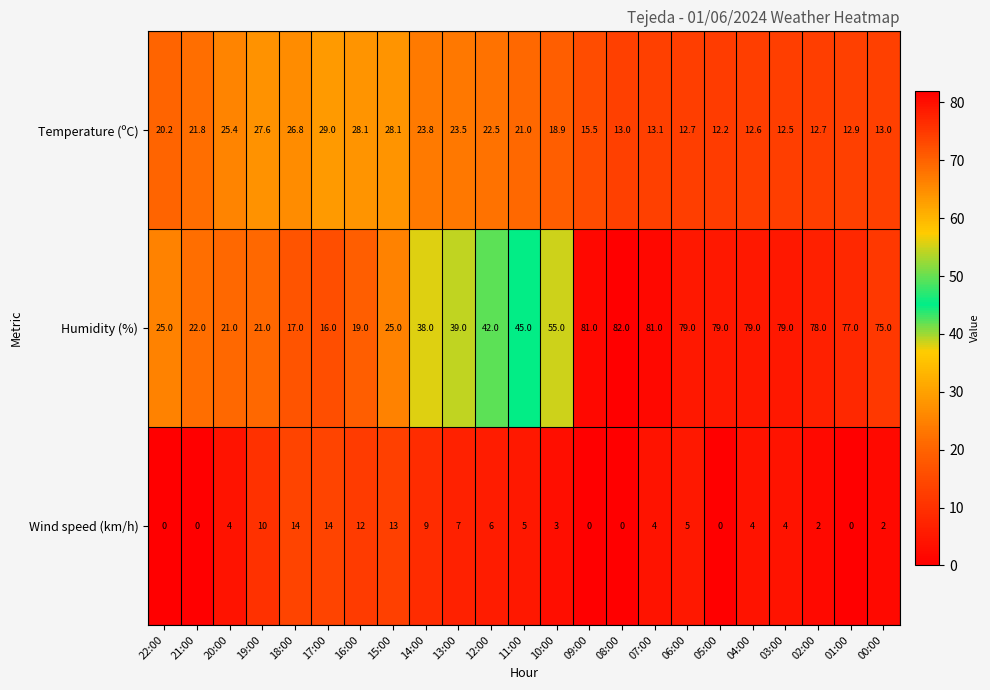

What is the difference between the maximum and minimum values in the Wind speed (km/h) series?

14.0